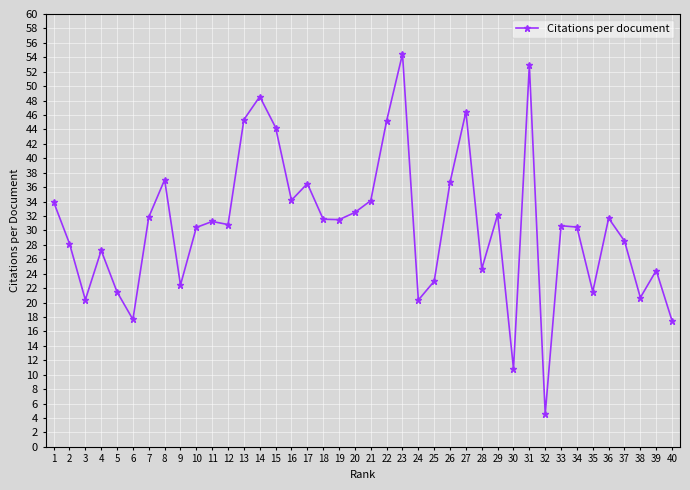

At which category does the data reach its first local valley?

3